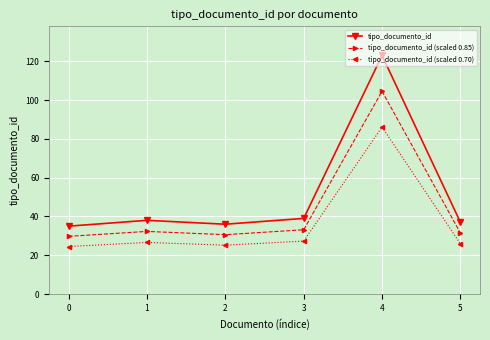

What is the difference between the maximum and minimum values in the tipo_documento_id (scaled 0.70) series?

61.6